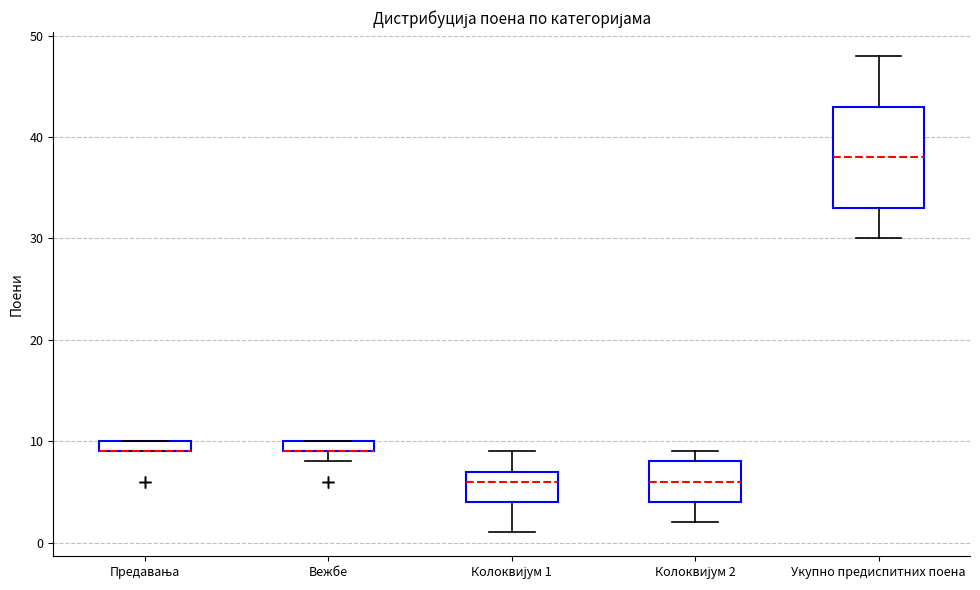

Where does the lower whisker of the box for Укупно предиспитних поена end on the y-axis? The values are not printed on the chart, so give them approximately, as read against the axis.

30